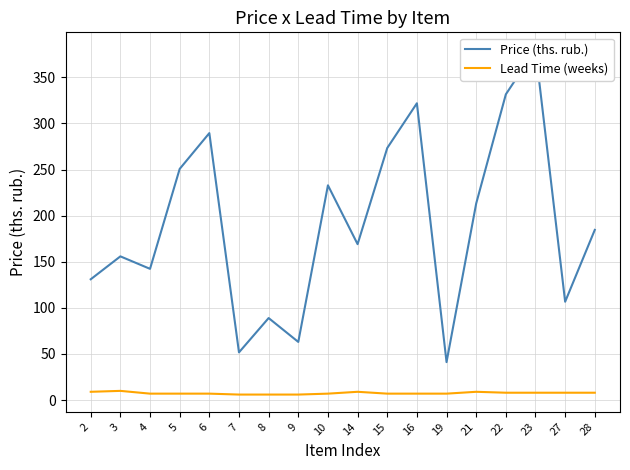

What is the minimum value shown in the chart?

6.0